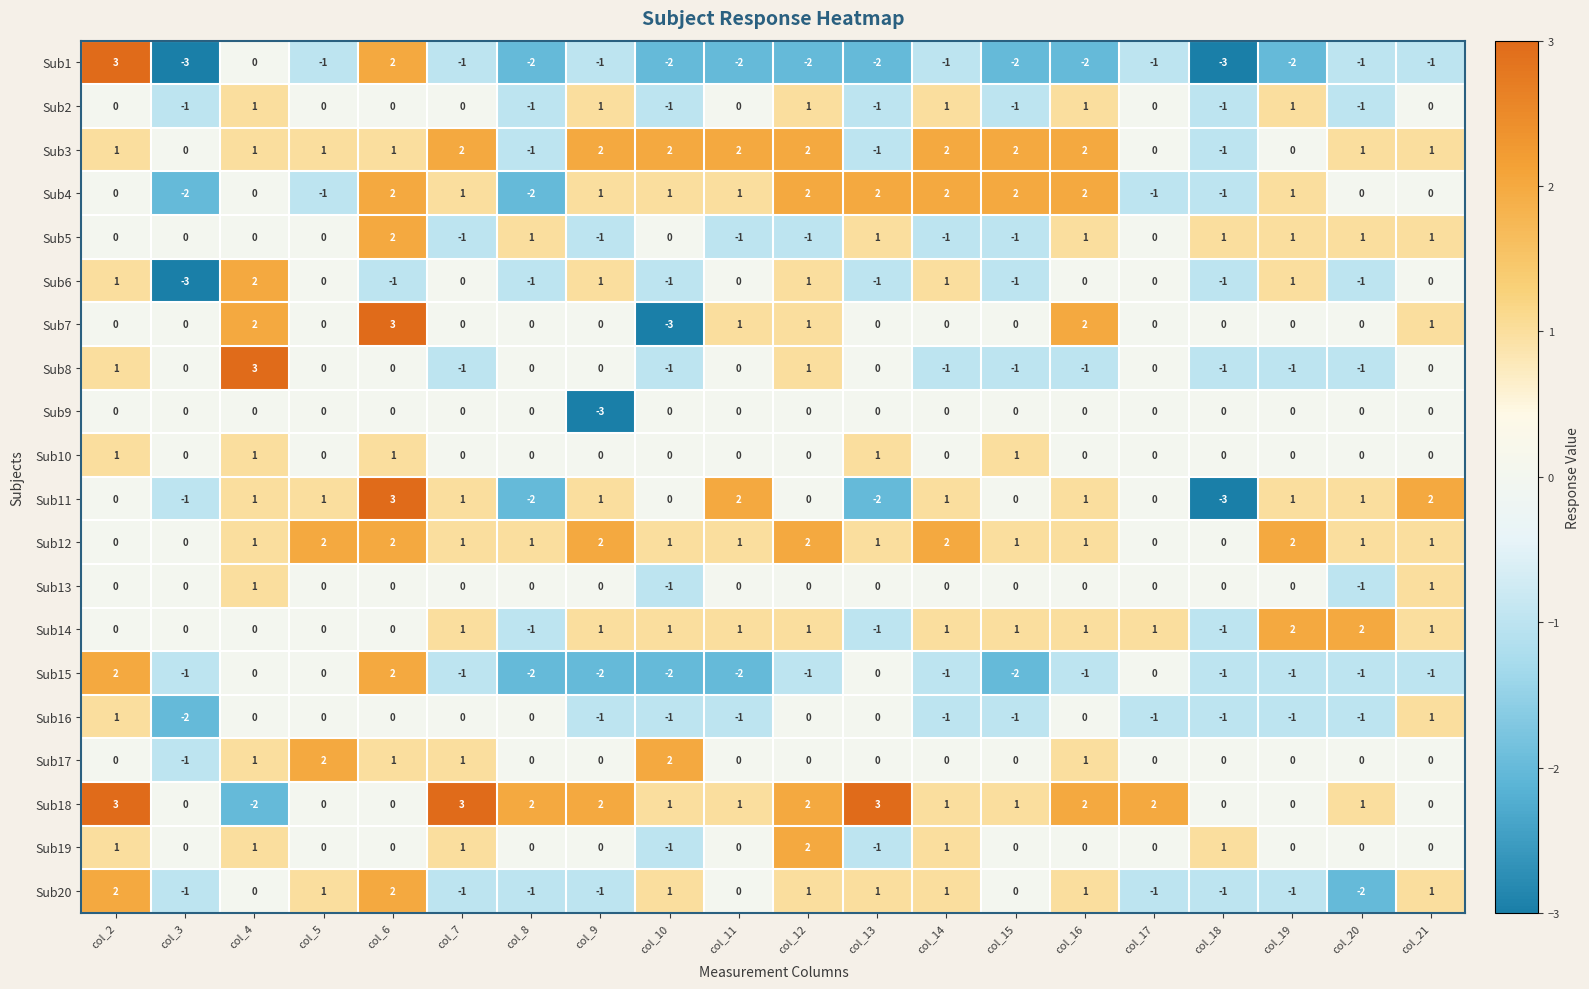

At which label does Sub6 first exceed 0?

col_2